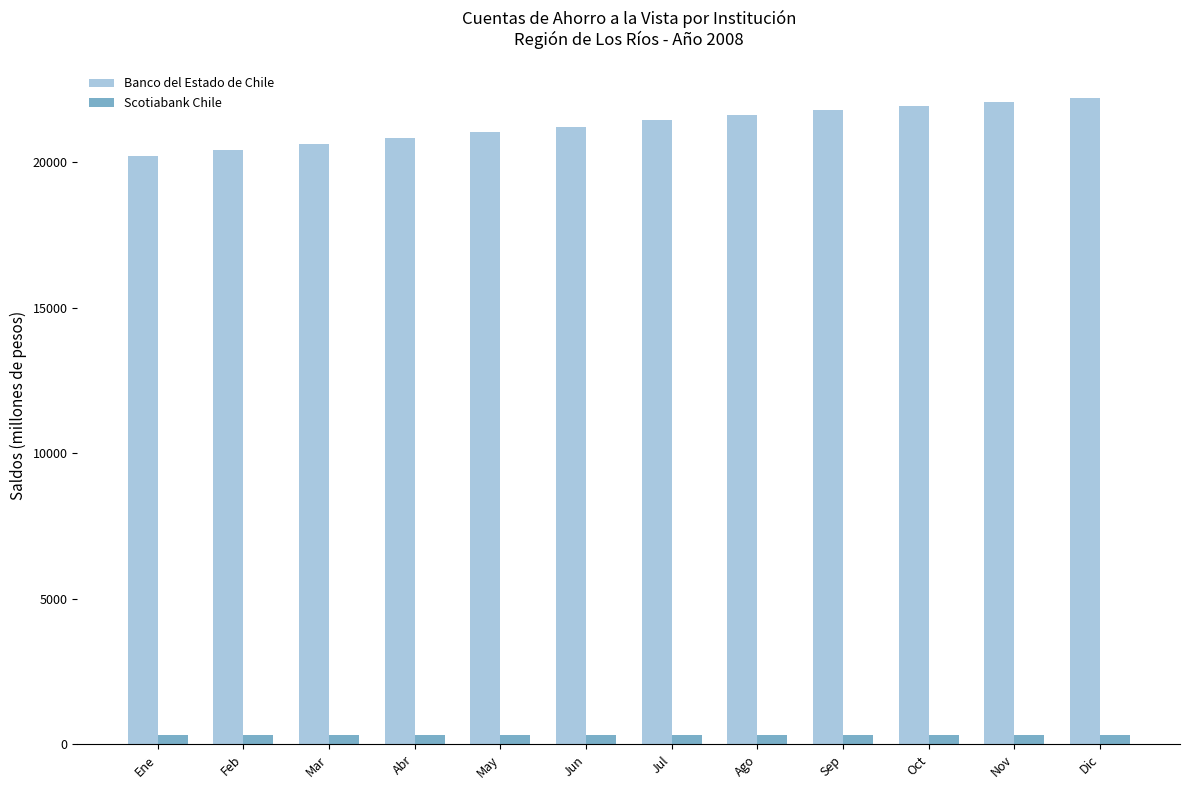

What is the minimum value for Banco del Estado de Chile?

20203